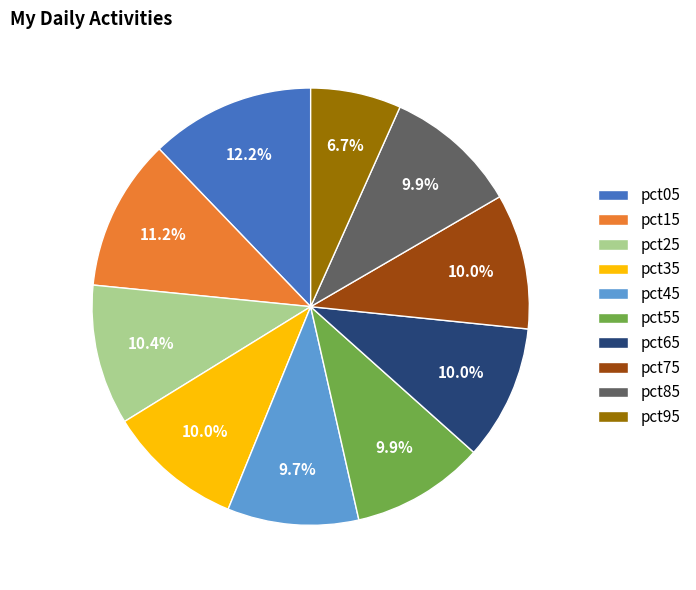

True or false: pct65 accounts for 10% of the total.

True